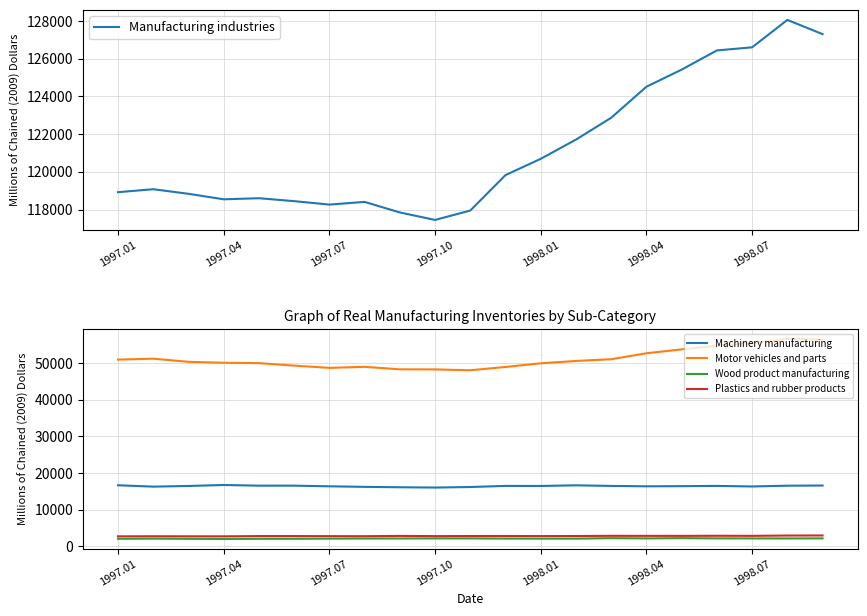

The value of Manufacturing industries at 1998.07 is 42609. True or false?

False